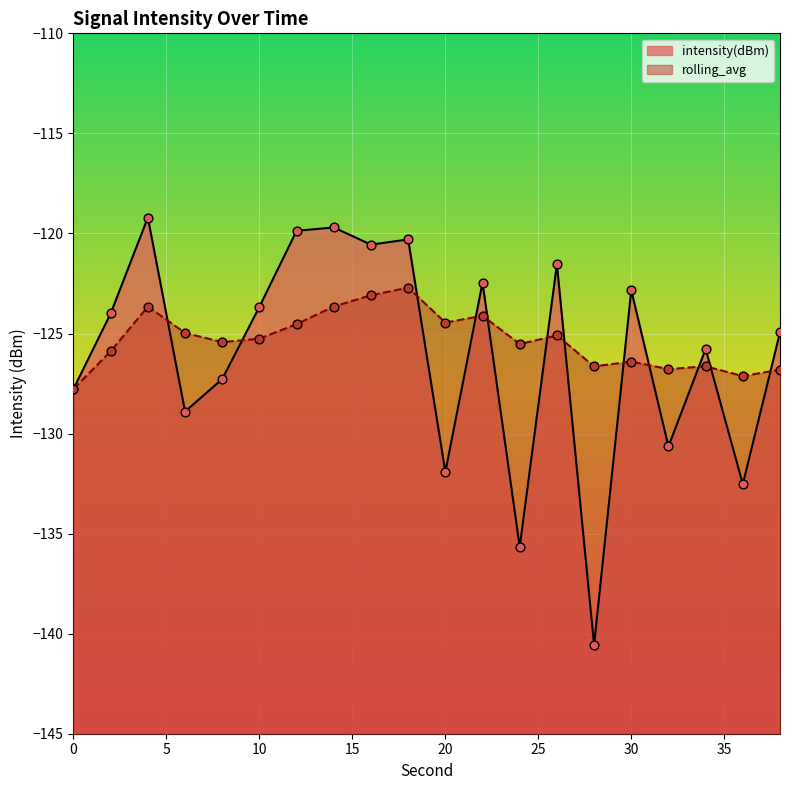

At which category is the sum across all series the highest?

4